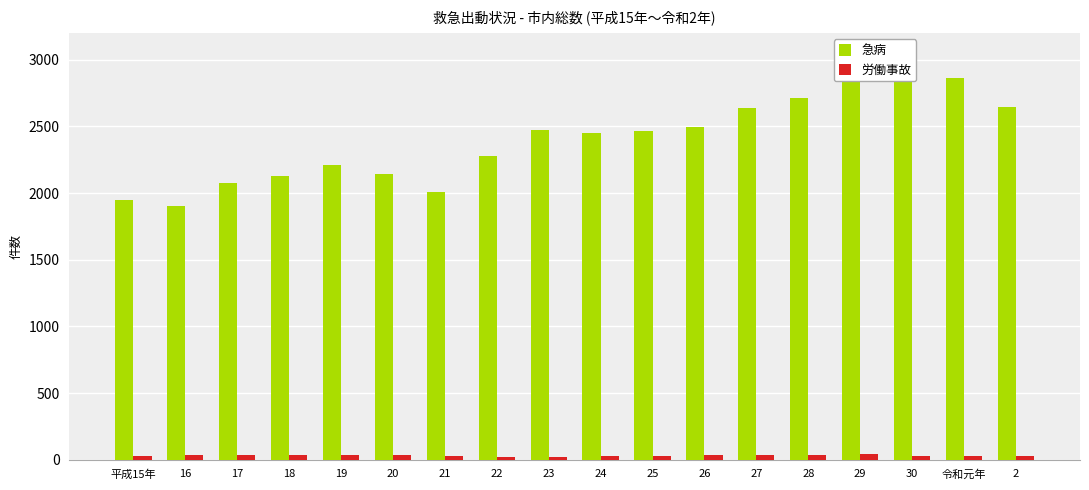

Which has a higher value, 23 or 平成15年?

23